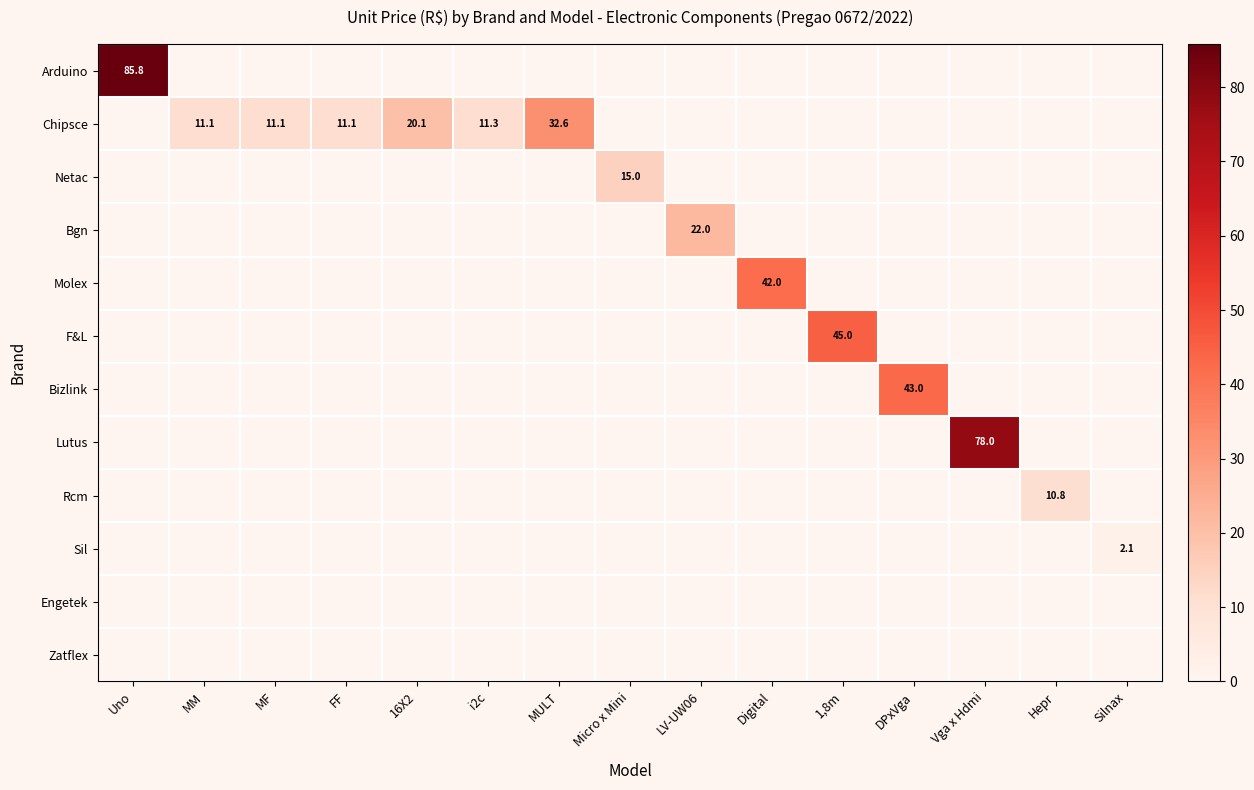

At which category is the sum across all series the highest?

Uno